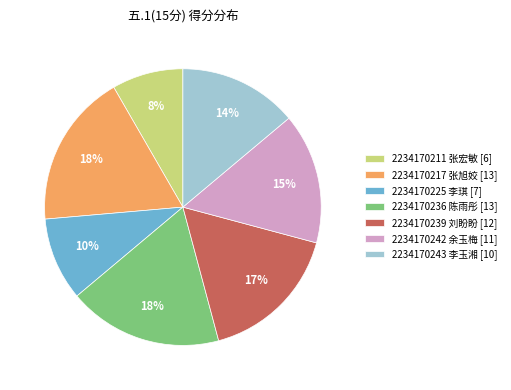

How many segments does this pie chart have?

7